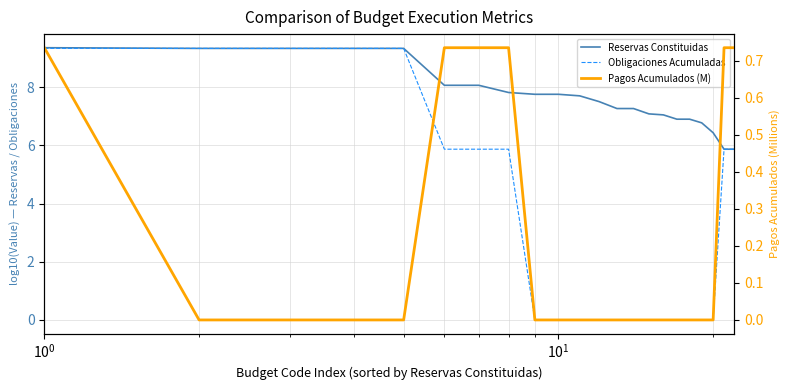

Rank the series by their average value, from highest to lowest.

Reservas Constituidas, Obligaciones Acumuladas, Pagos Acumulados (M)